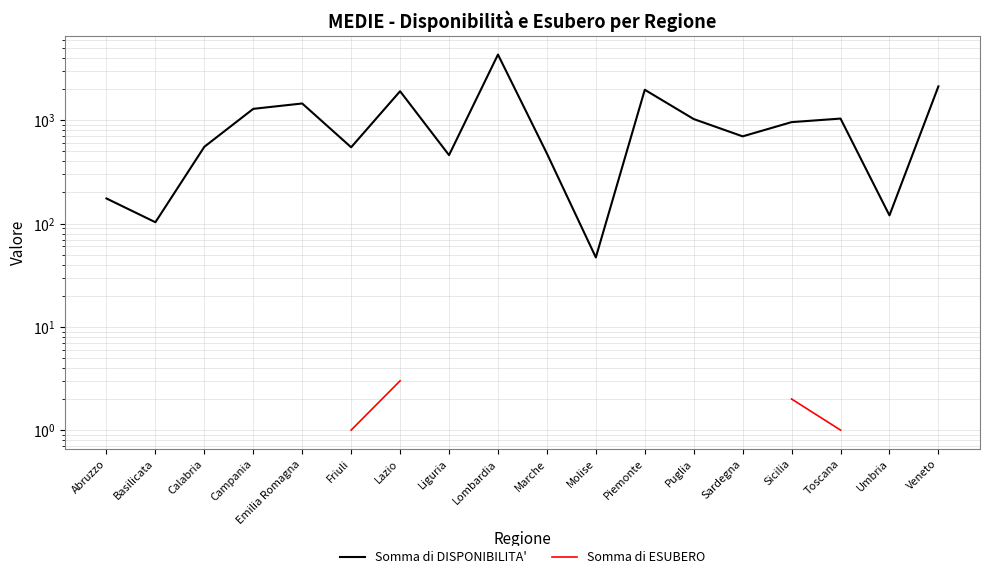

Is the value of Somma di ESUBERO at Calabria greater than the value of Somma di DISPONIBILITA' at Calabria?

No